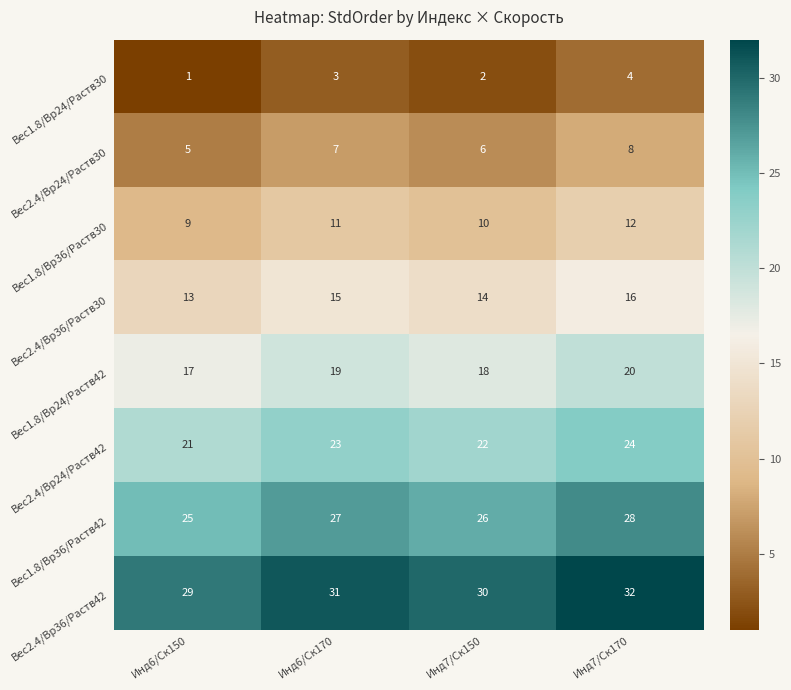

At which label is Вес2.4/Вр24/Раств30 closest to 6?

Инд7/Ск150